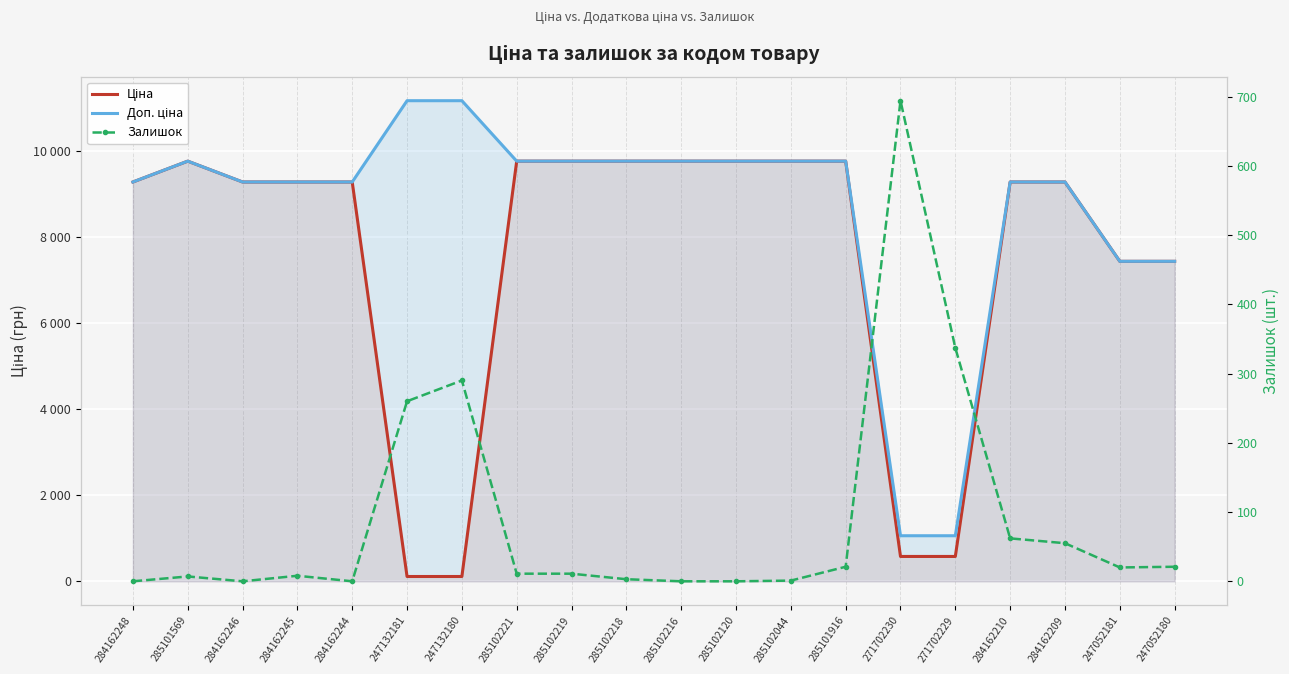

The value of Залишок at 247132180 is 290.0. True or false?

True